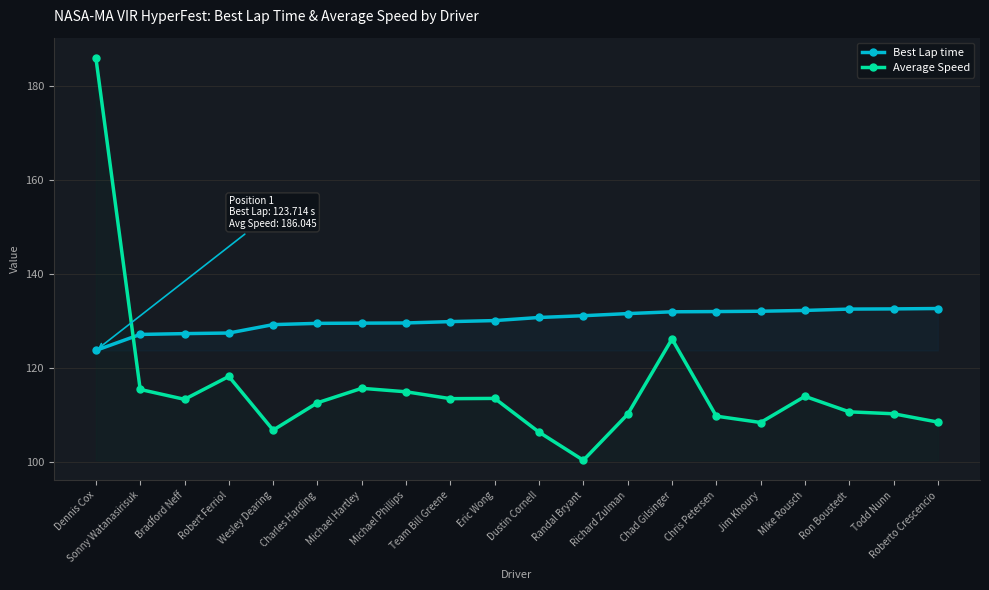

How many categories are shown in the chart?

20